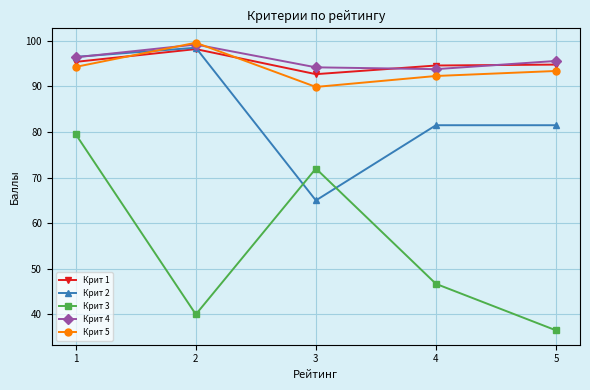

What is the smallest value displayed?

36.5